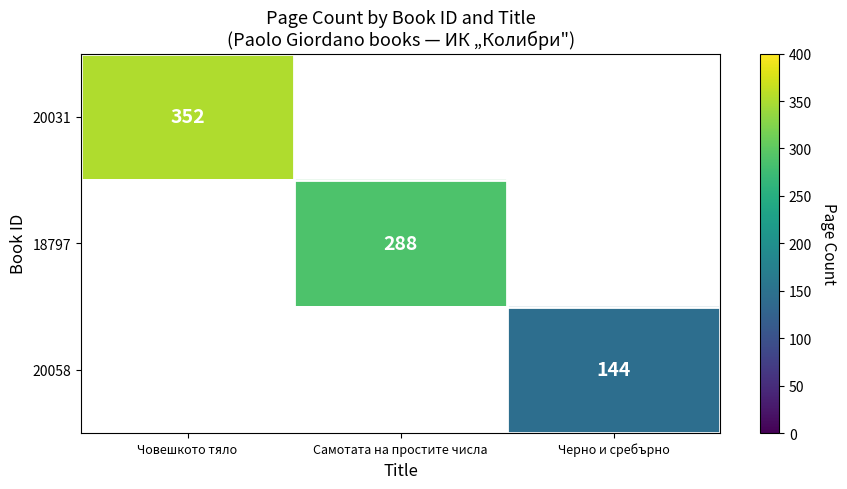

At which category does the chart reach its minimum across all series?

Черно и сребърно